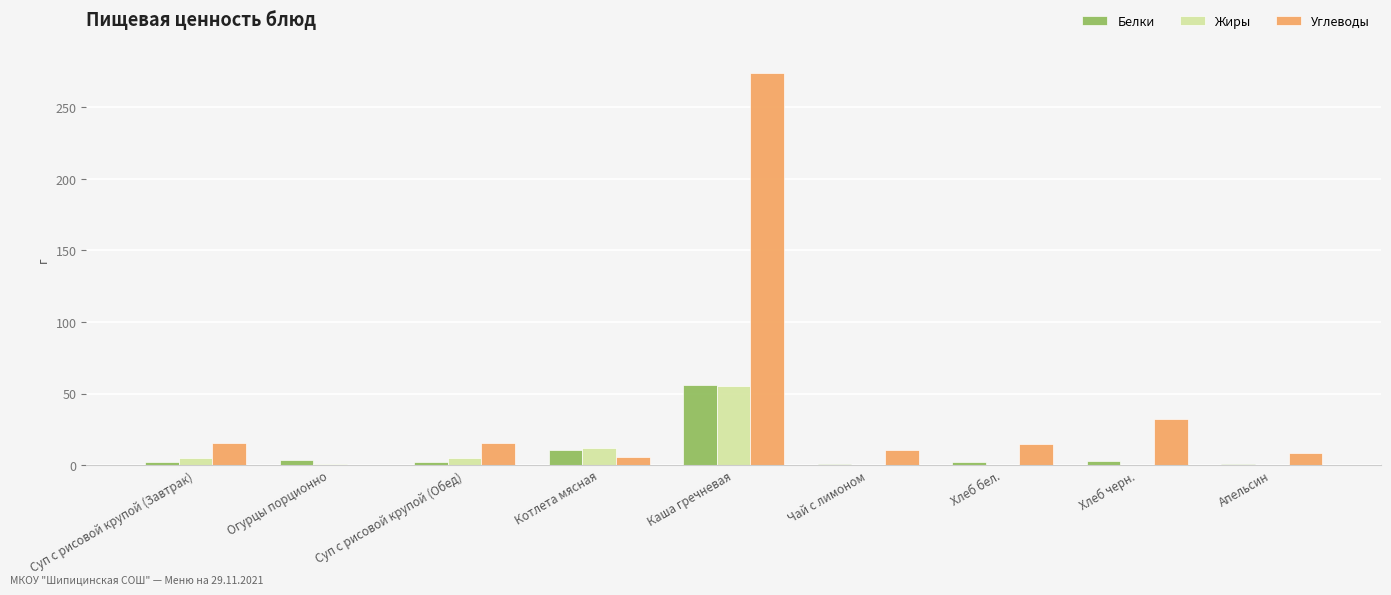

Are the bars grouped side by side (vs. stacked)?

Yes